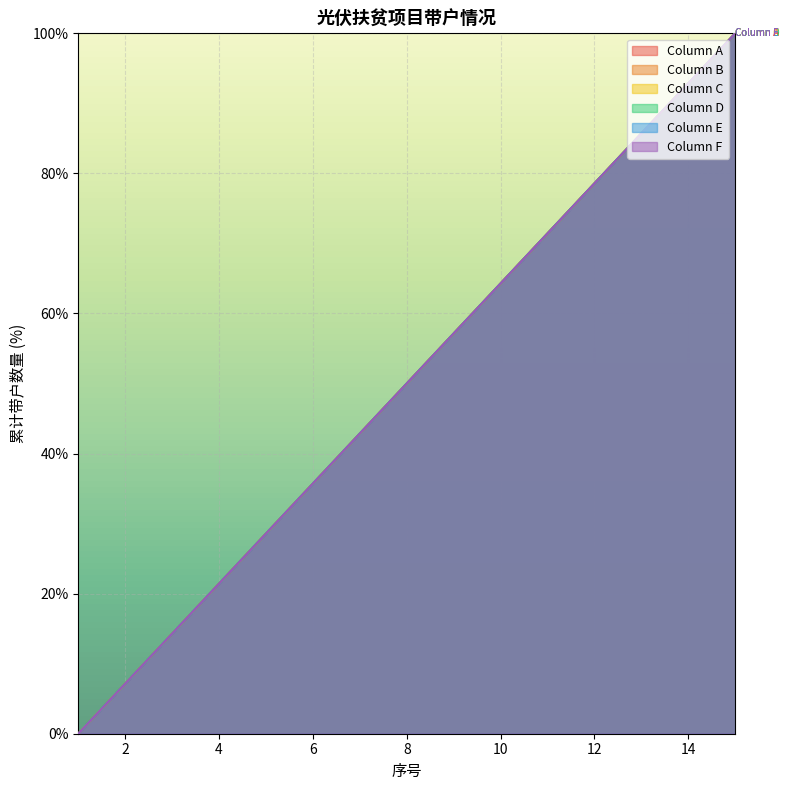

List the labels in order of Column F value, largest first.

15, 14, 13, 12, 11, 10, 9, 8, 7, 6, 5, 4, 3, 2, 1